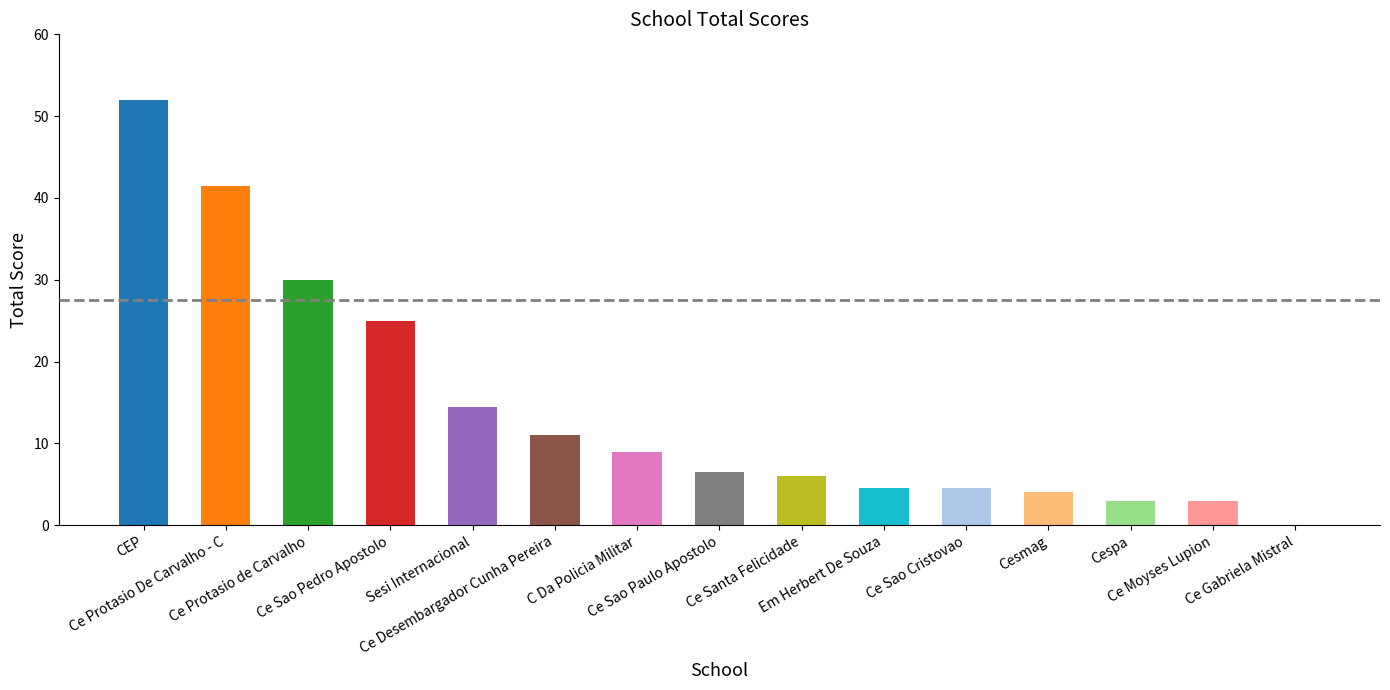

What is the sum of all values?

214.5